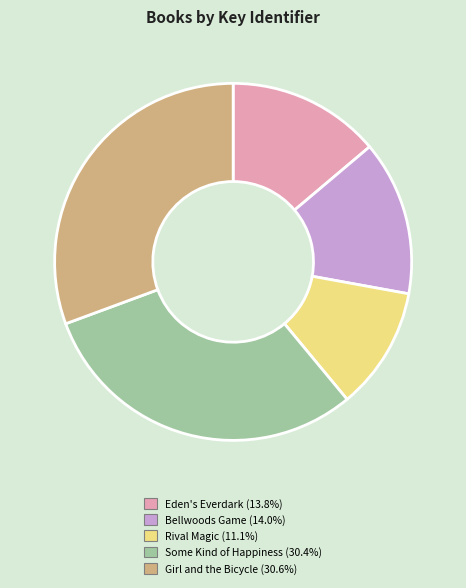

Which has a higher value, Girl and the Bicycle or Eden's Everdark?

Girl and the Bicycle